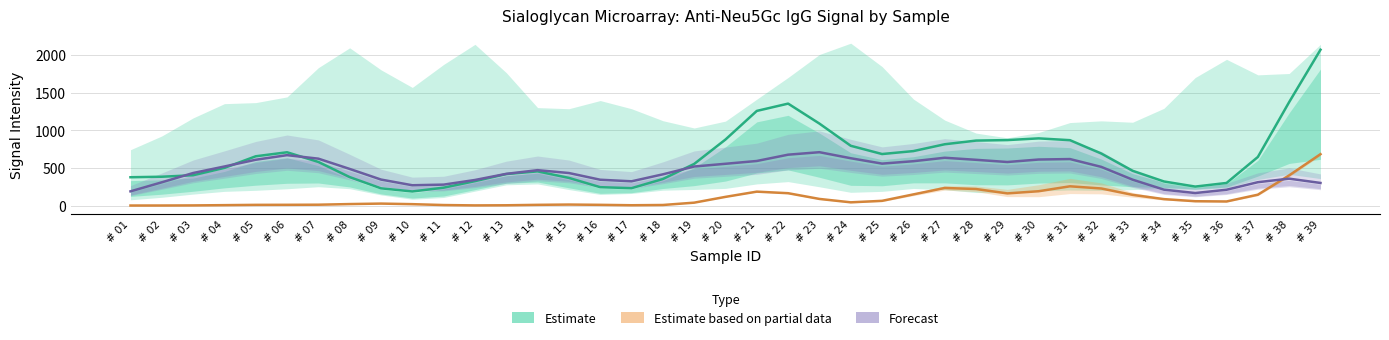

How many lines are shown in the chart?

3